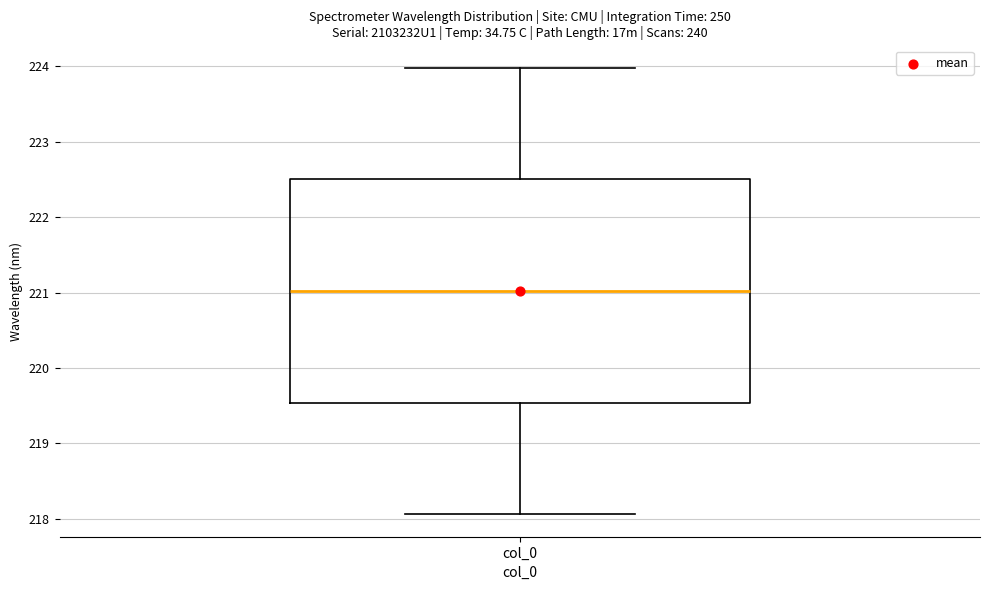

Transcribe this box plot: give where the median line is, the range the box spans, and where the two whiskers end, as read against the y-axis. The values are not printed on the chart, so give them approximately, as read against the axis.

median 221.0, box 219.5 to 222.5, whiskers 218.1 to 224.0